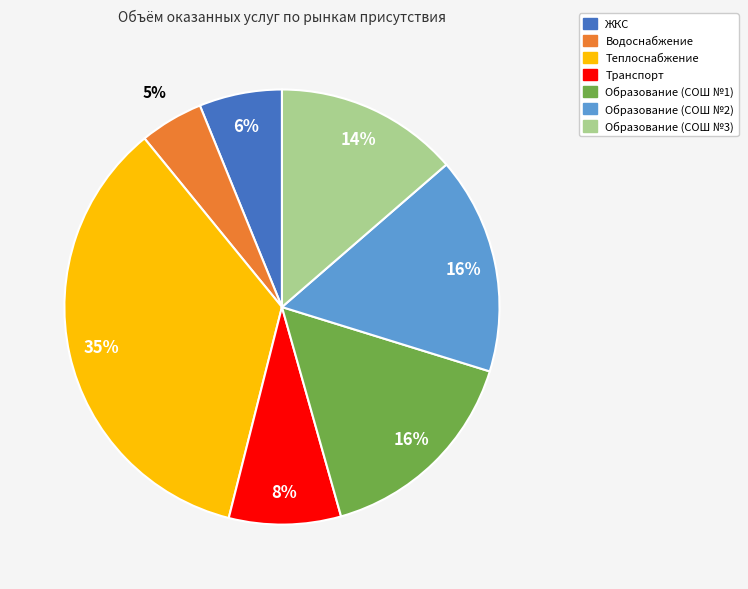

What percentage is the Образование (СОШ №2) slice, to the nearest percent?

16%